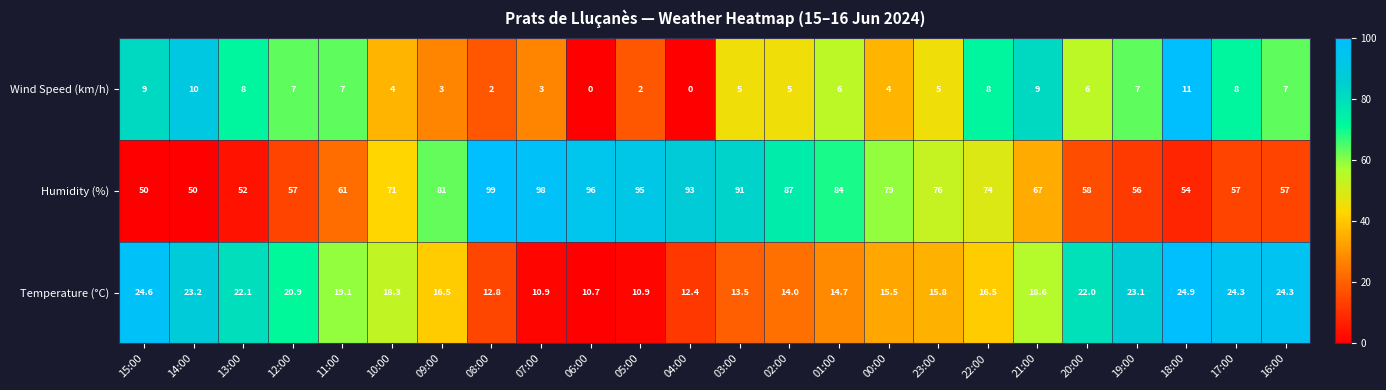

List the labels in order of value, largest first.

18:00, 14:00, 15:00, 21:00, 13:00, 22:00, 17:00, 12:00, 11:00, 19:00, 16:00, 01:00, 20:00, 03:00, 02:00, 23:00, 10:00, 00:00, 09:00, 07:00, 08:00, 05:00, 06:00, 04:00